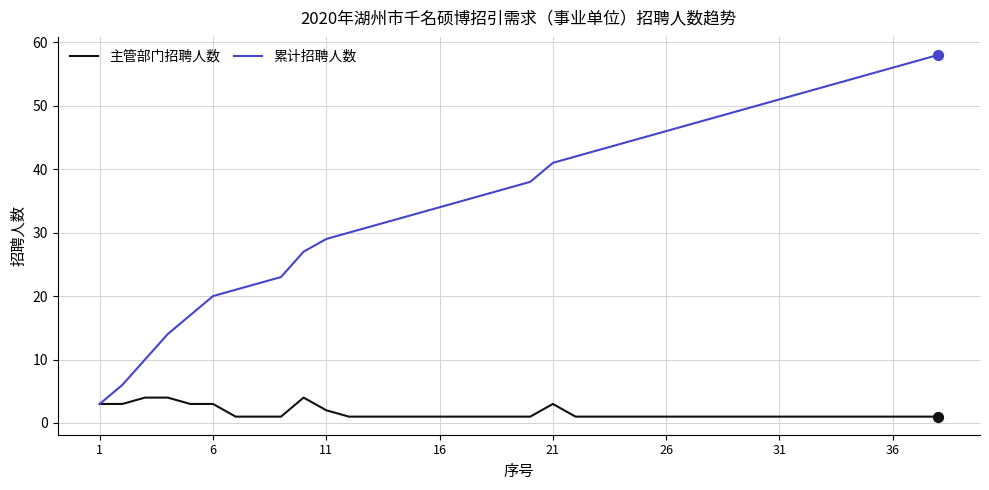

Which series has the largest total across all categories?

累计招聘人数